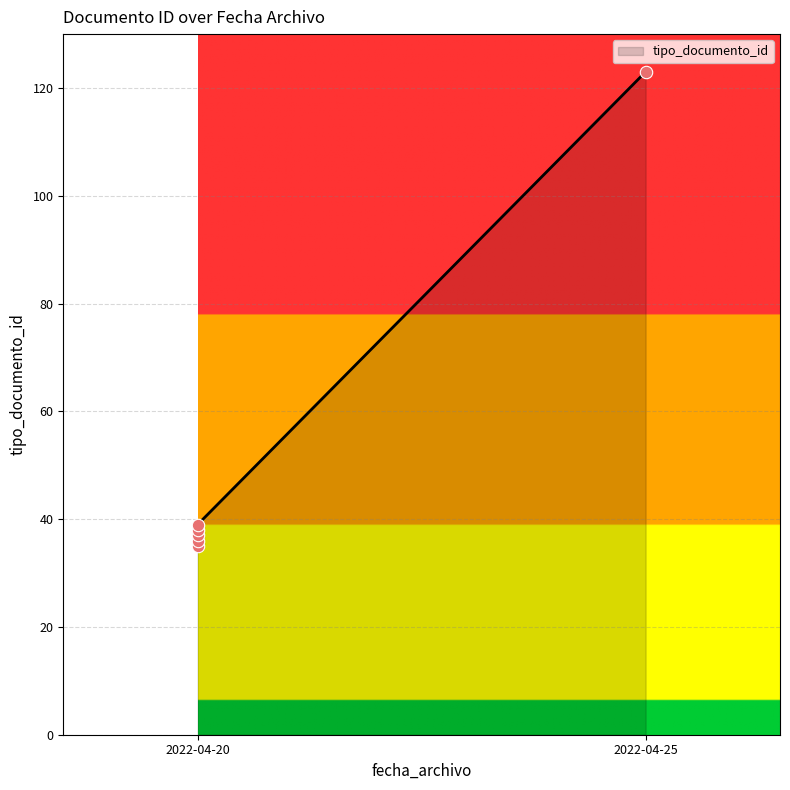

What is the change in value from 2022-04-20 to 2022-04-20?

+1